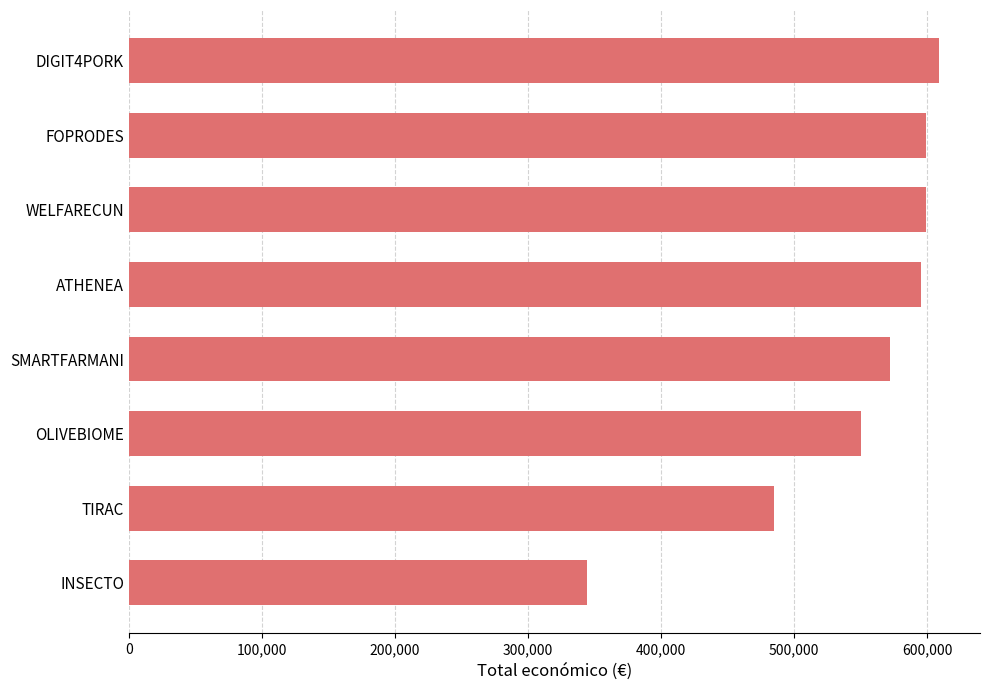

What is the sum of all values?

4354124